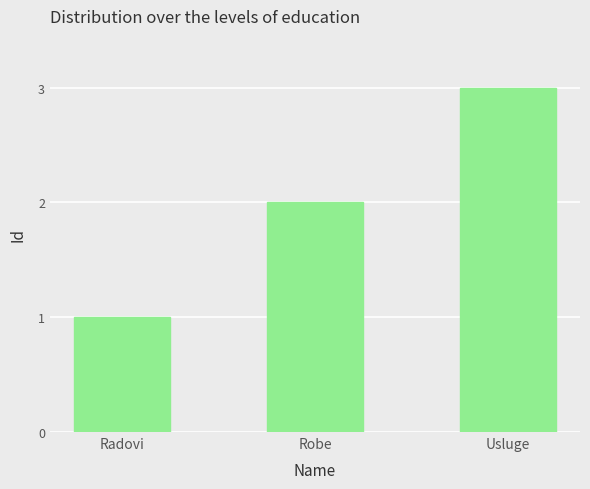

What is the difference between the values at Robe and Radovi?

1